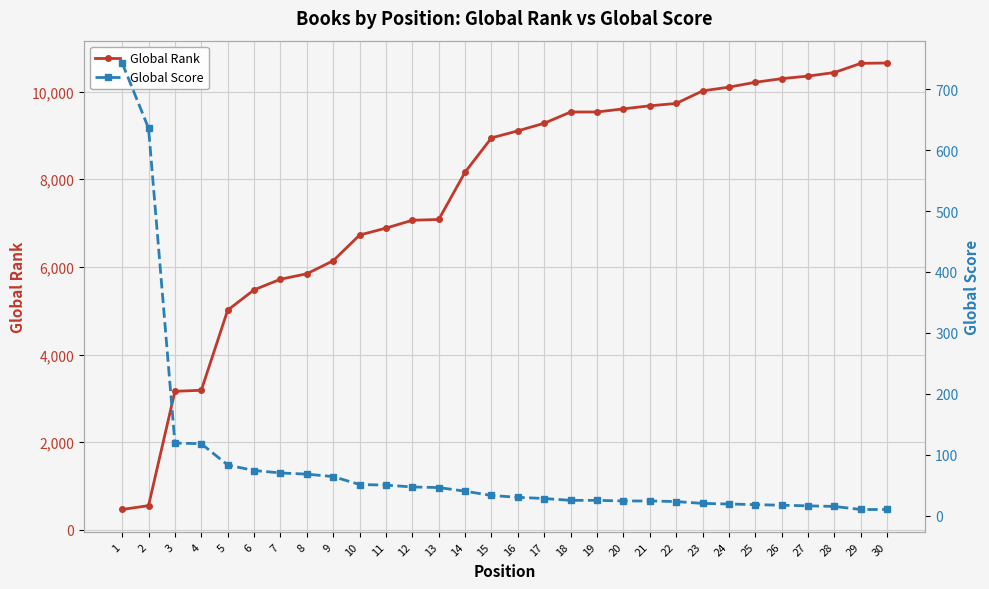

True or false: Global Rank has more than 2 interior local peaks.

False